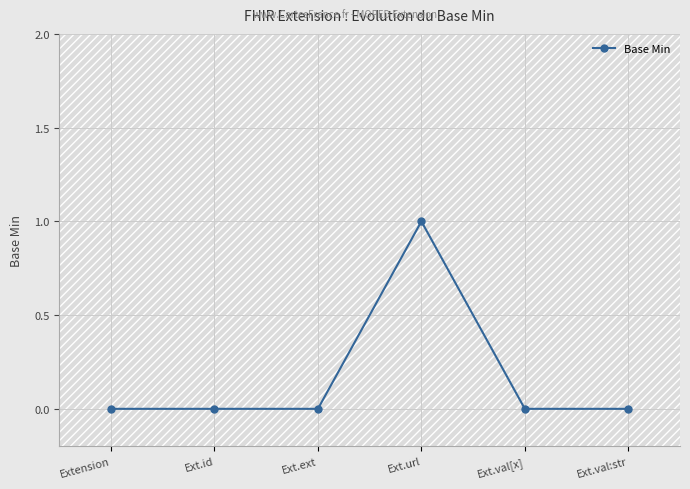

List the labels in order of value, largest first.

Ext.url, Extension, Ext.id, Ext.ext, Ext.val[x], Ext.val:str